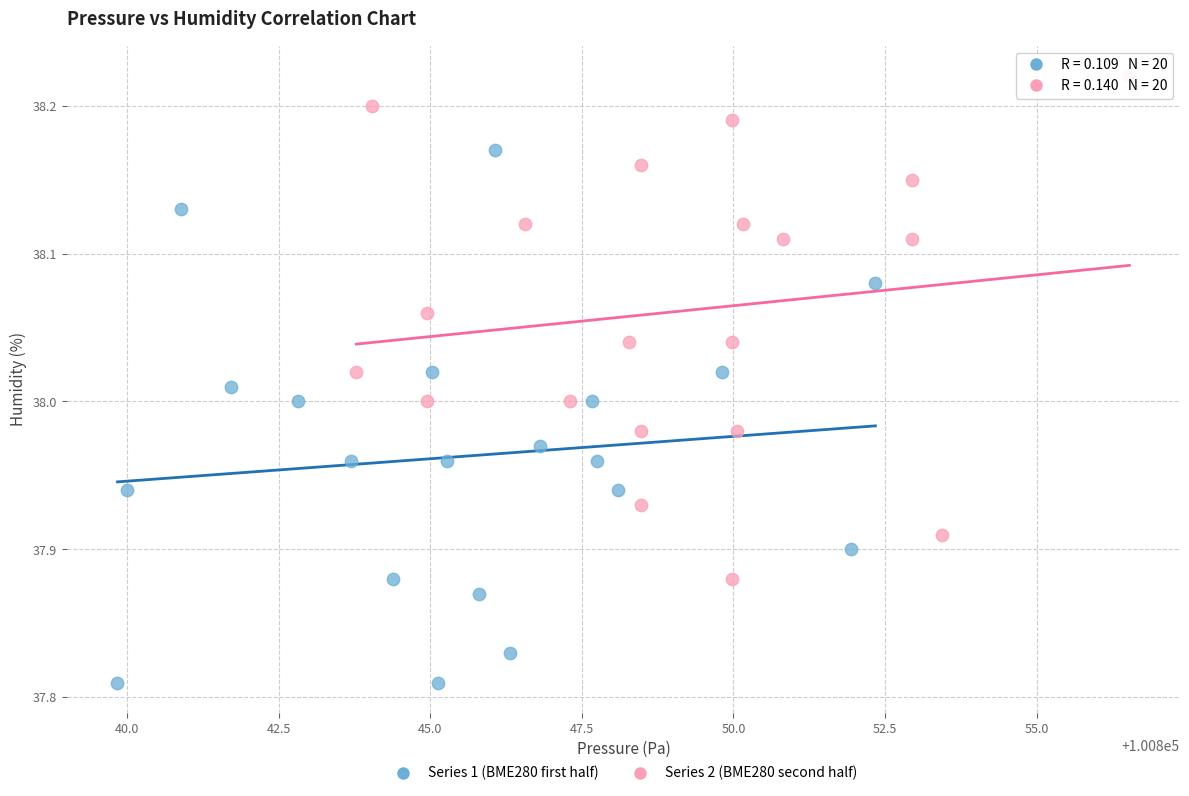

Which series reaches the minimum Y coordinate?

Series 1 (BME280 first half)